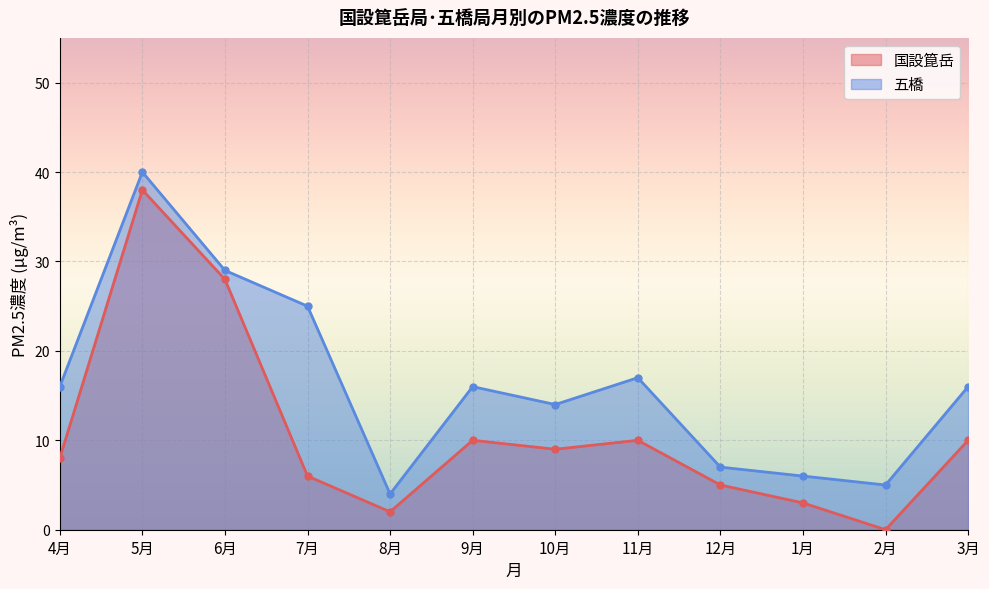

Is it true that 五橋 equals 4 at 8月?

True